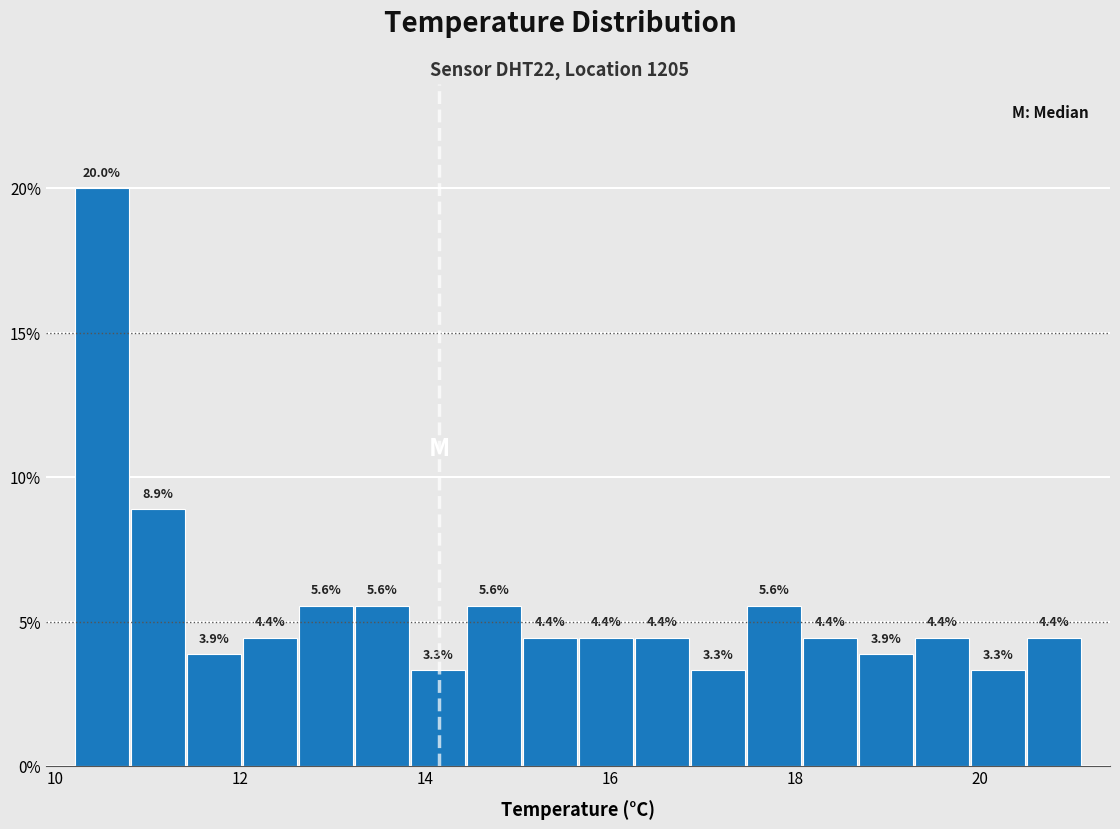

Around what value on the x-axis is the tallest bar? Give the approximate position of its centre, as read against the axis.

10.6